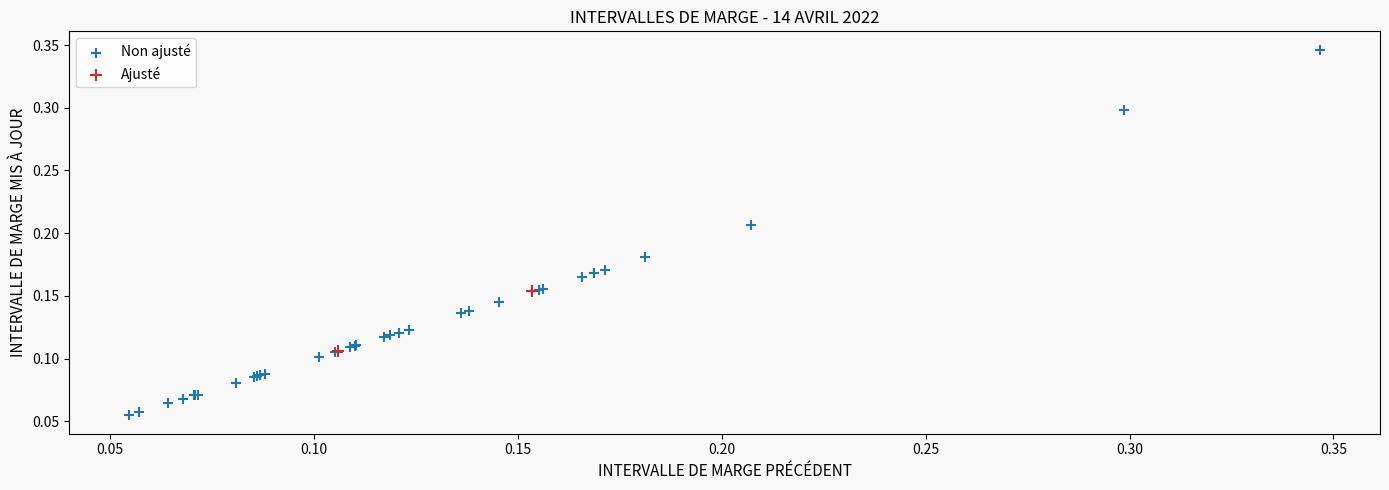

What are all the series names shown in the legend?

Non ajusté, Ajusté